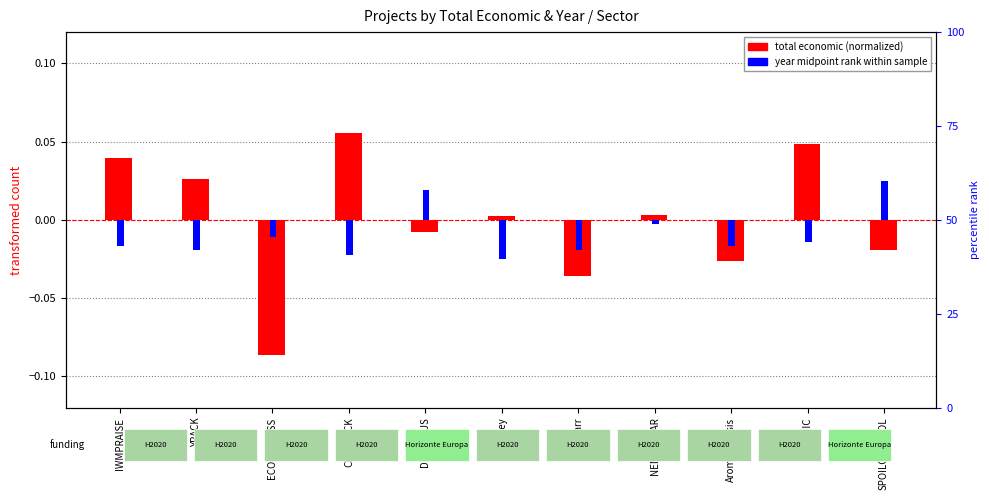

How many data points in year midpoint rank within sample are above 0?

2